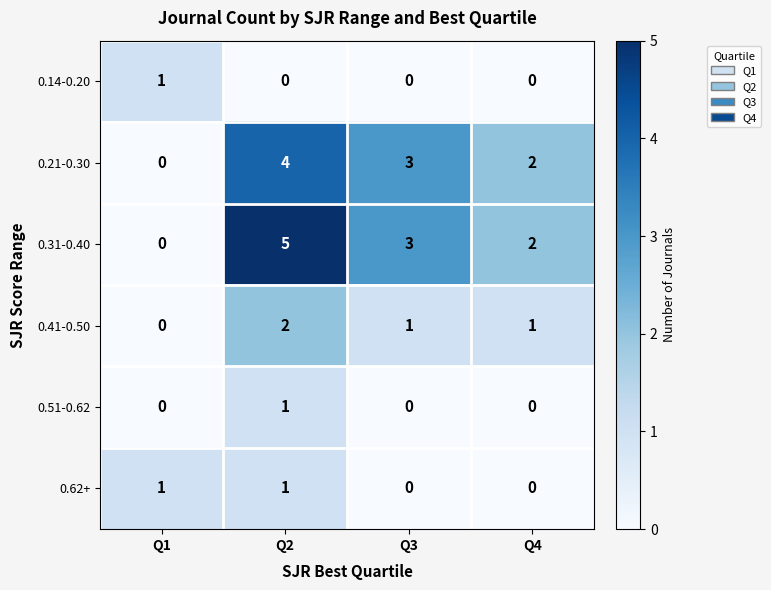

True or false: 0.41-0.50 has a value of 0 at Q1.

True